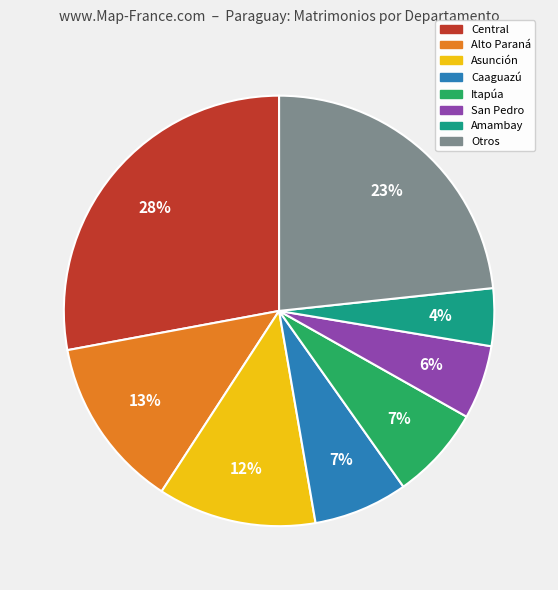

To the nearest percent, what is the difference between the largest and smallest slice percentages?

24%